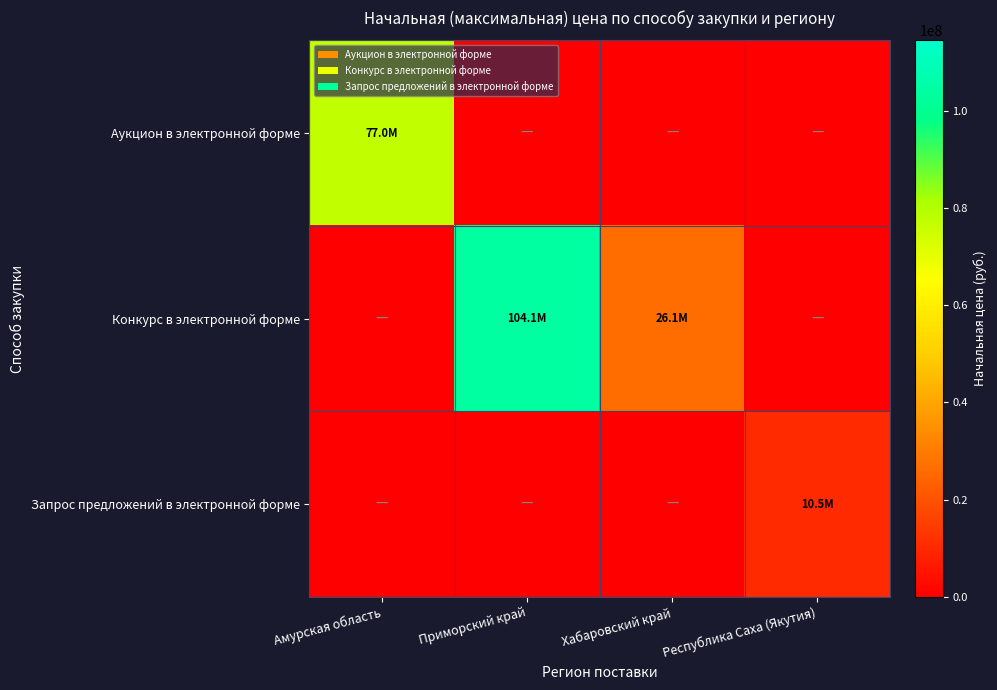

Which series changed the most between Приморский край and Республика Саха (Якутия)?

Конкурс в электронной форме